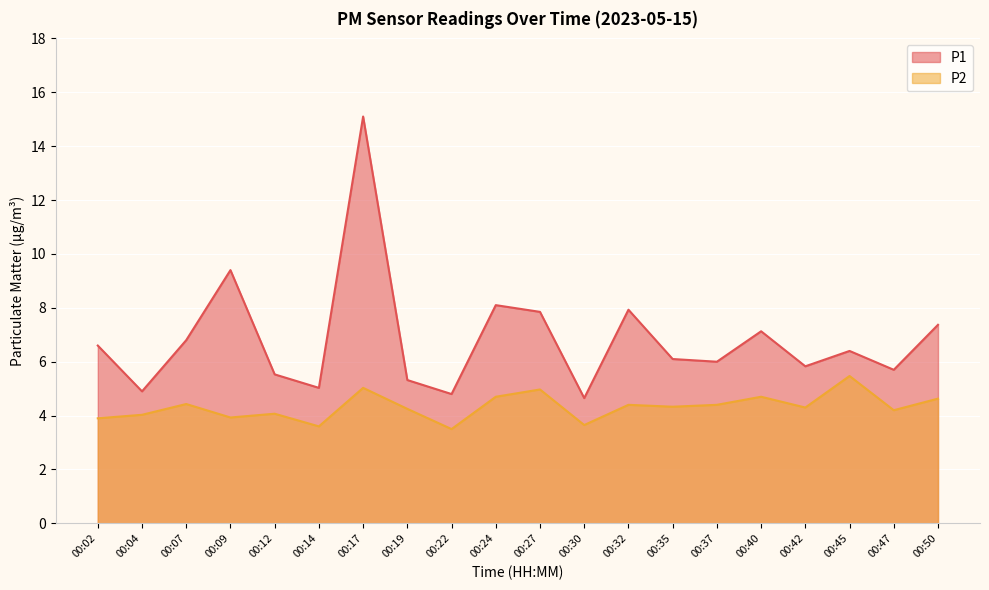

Rank the series at 00:12 from lowest to highest value.

P2, P1